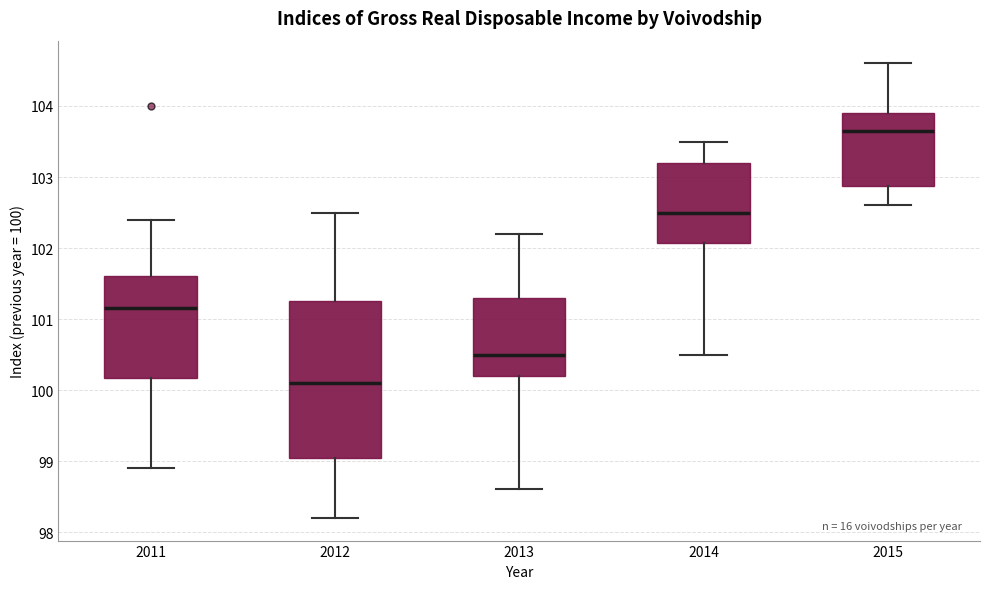

Reading left to right, read every box against the y-axis: the position of its median line, the range the box covers, and the ends of its whiskers. The values are not printed on the chart, so give them approximately, as read against the axis.

2011: median 101.2, box 100.2 to 101.6, whiskers 98.9 to 102.4
2012: median 100.1, box 99.1 to 101.3, whiskers 98.2 to 102.5
2013: median 100.5, box 100.2 to 101.3, whiskers 98.6 to 102.2
2014: median 102.5, box 102.1 to 103.2, whiskers 100.5 to 103.5
2015: median 103.7, box 102.9 to 103.9, whiskers 102.6 to 104.6